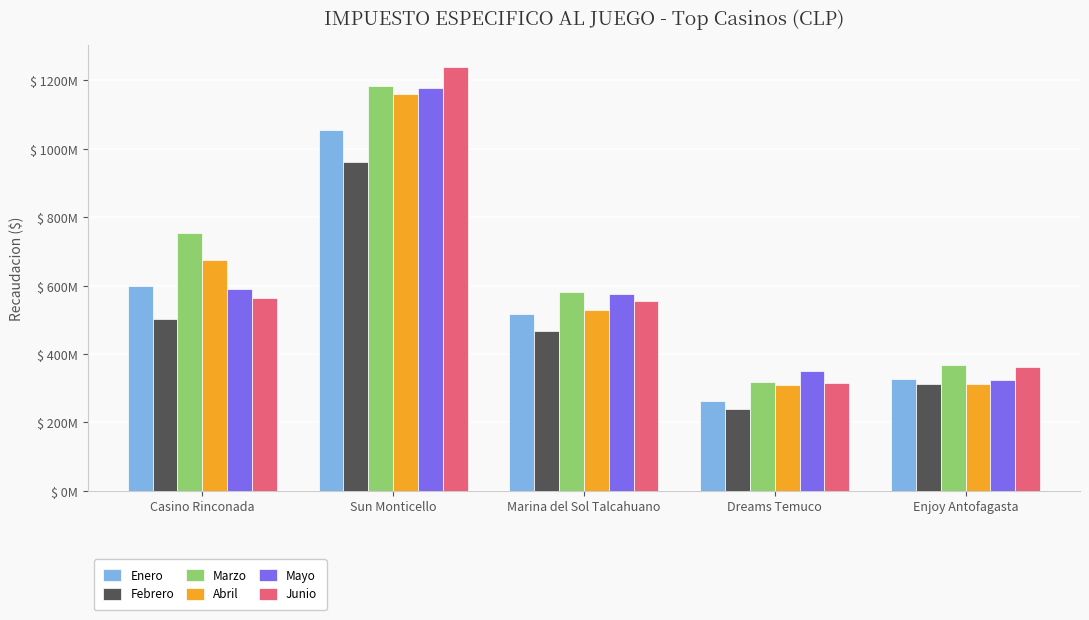

What is the difference between the maximum and second lowest values in the Febrero series?

650975429.0